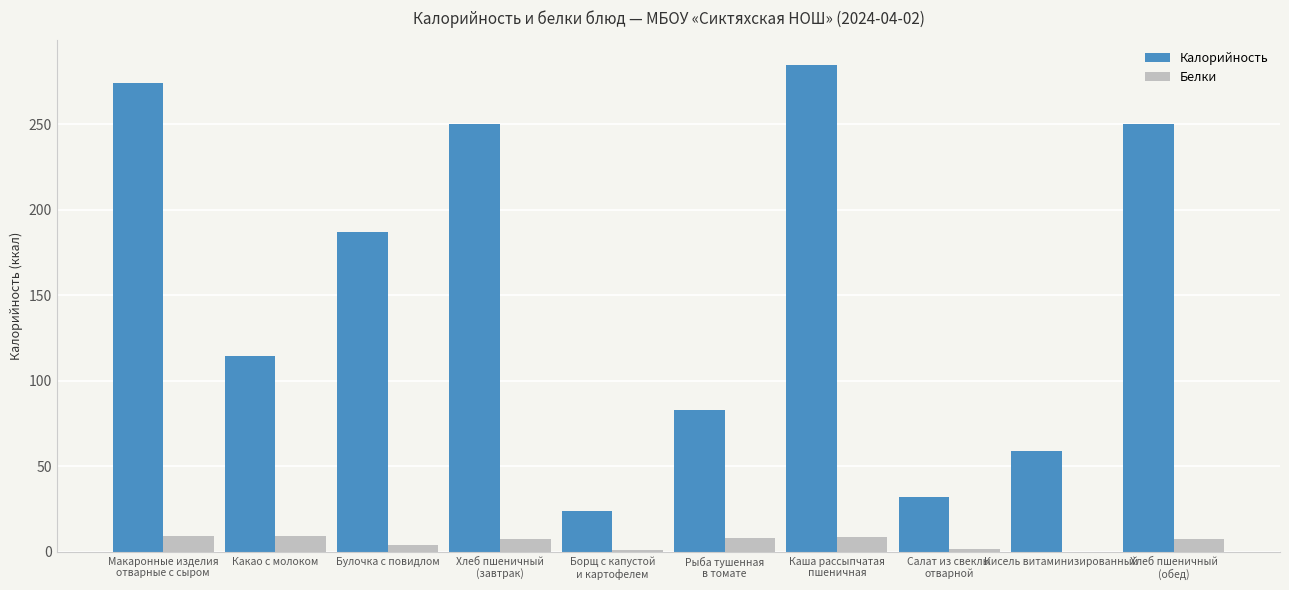

Which series has the largest total across all categories?

Калорийность